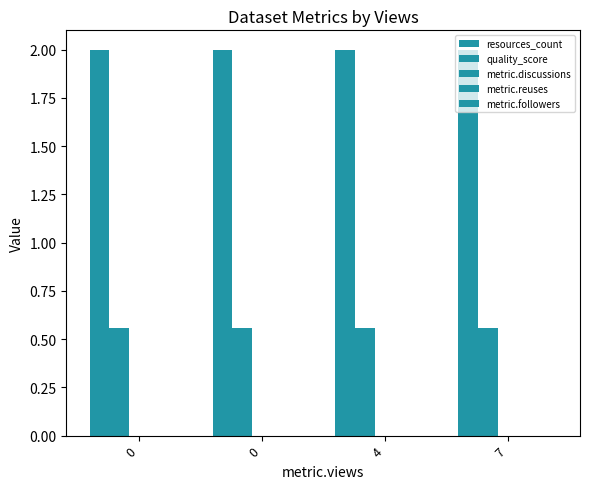

What is the difference between the highest and lowest values at 7?

2.0